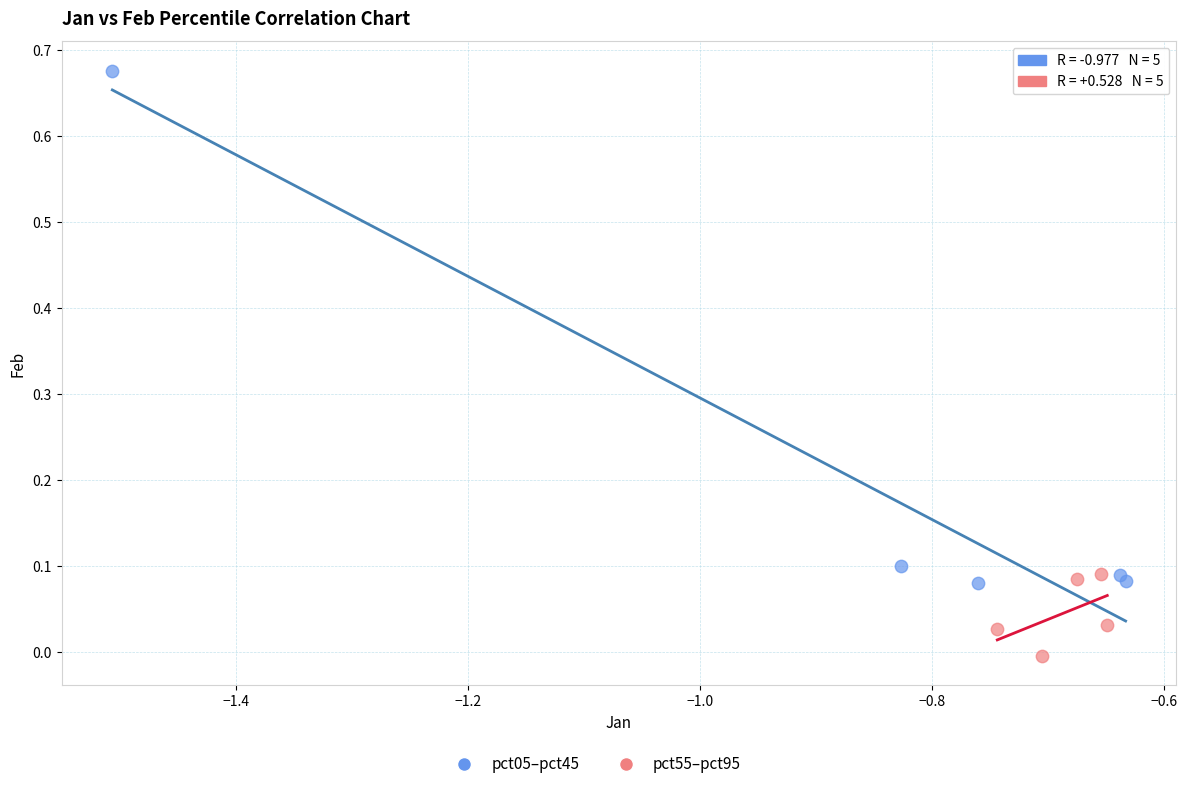

Which series reaches the minimum Y coordinate?

pct55–pct95